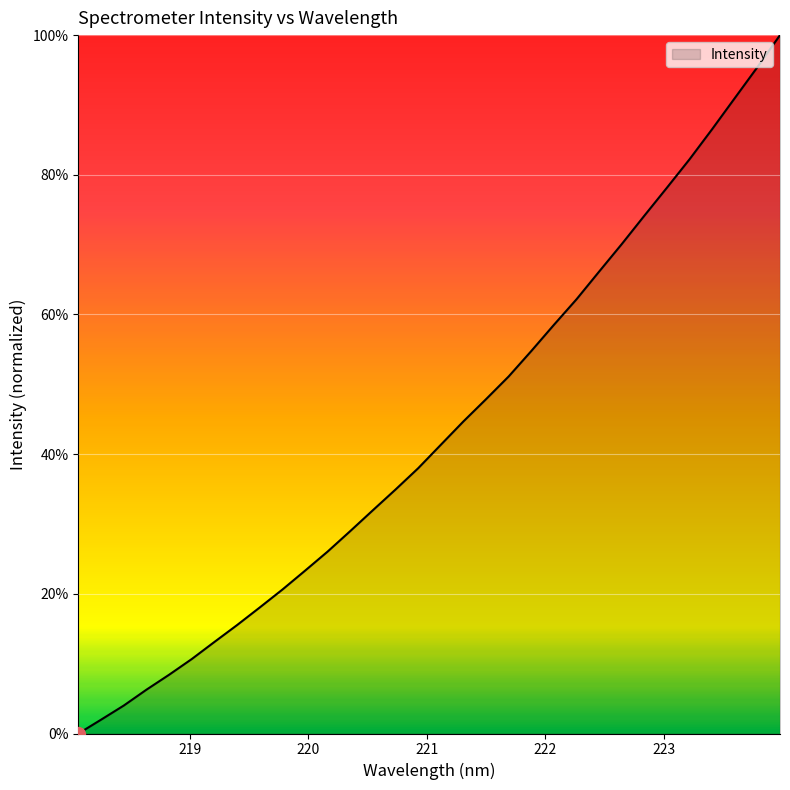

What is the maximum value shown in the chart?

100.0